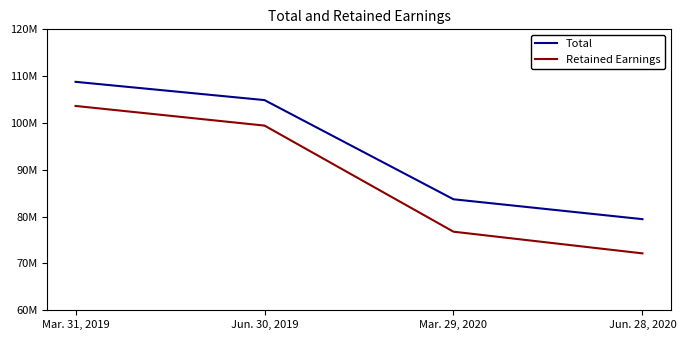

Does the chart display data point markers on the line(s)?

No